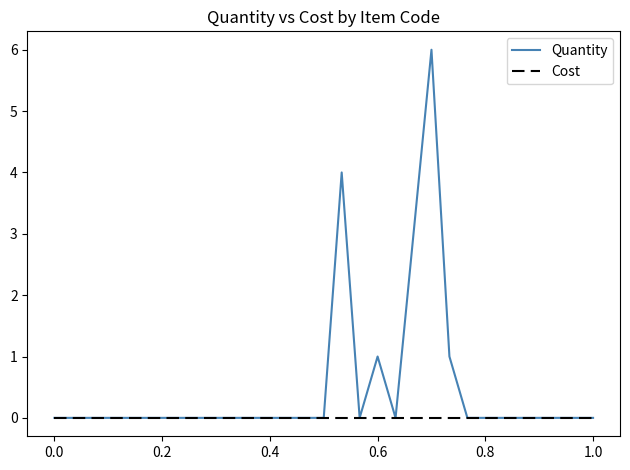

What is the highest value of the Quantity series?

6